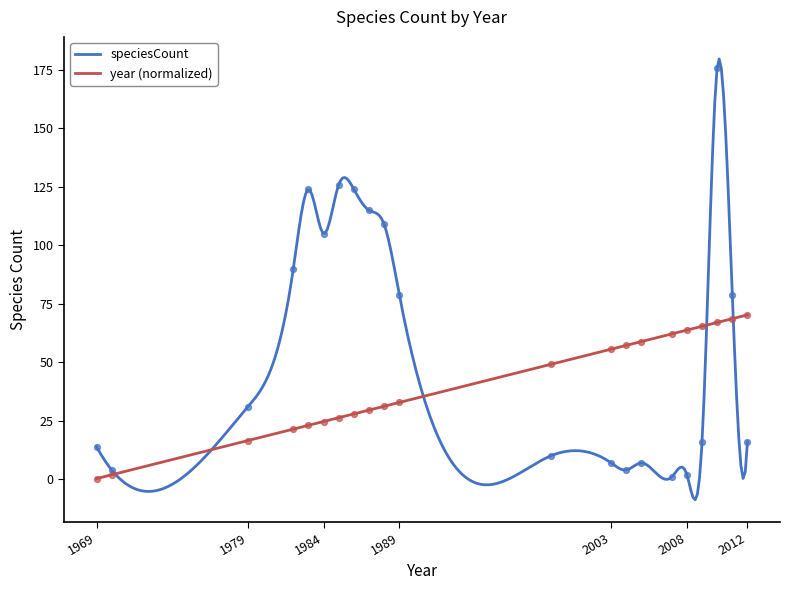

Is the value of speciesCount at 1985 greater than the value of year at 1969?

Yes